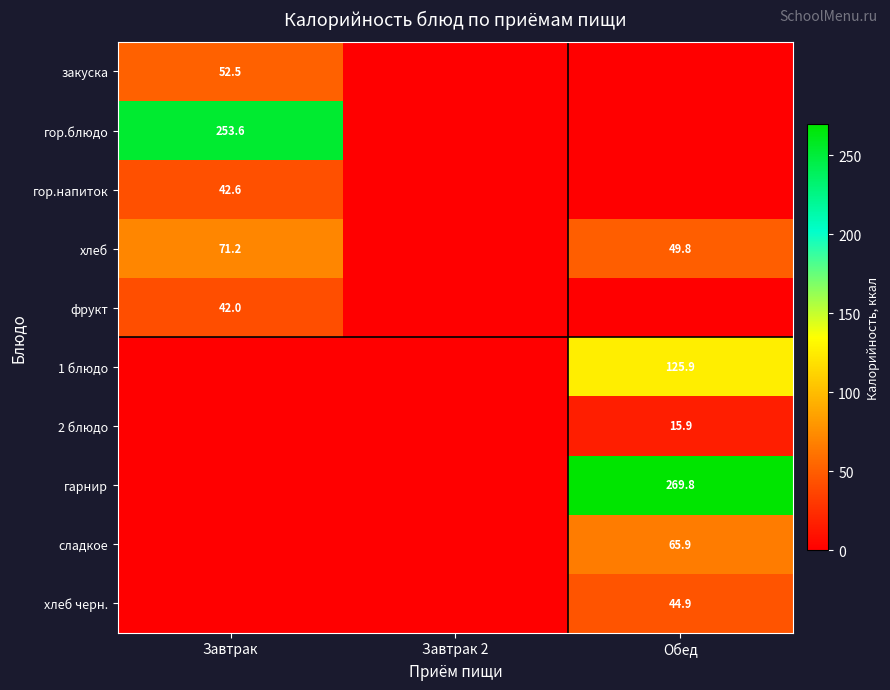

The хлеб series shows 49.8 at Обед. True or false?

True